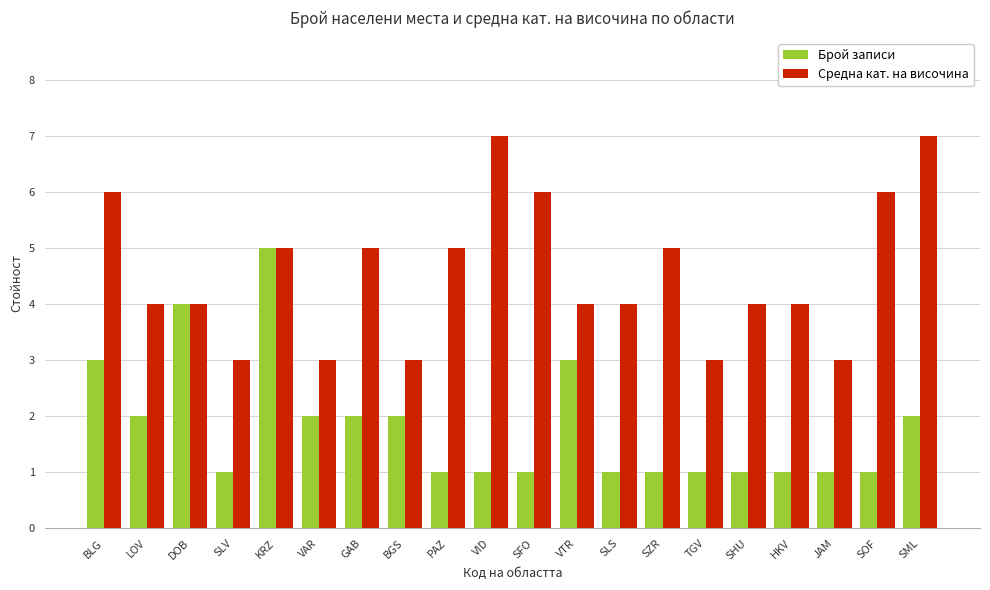

What position from the right is BLG?

20